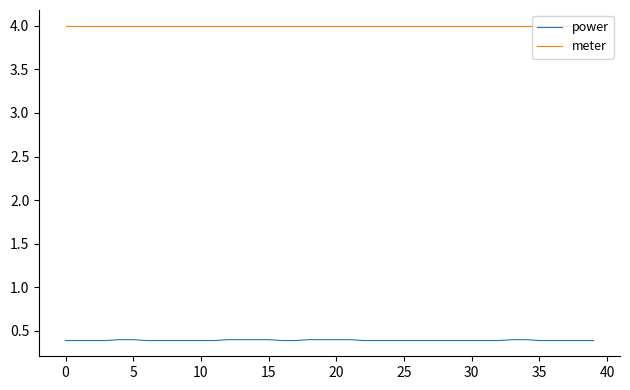

At how many categories does at least one series exceed 3?

40